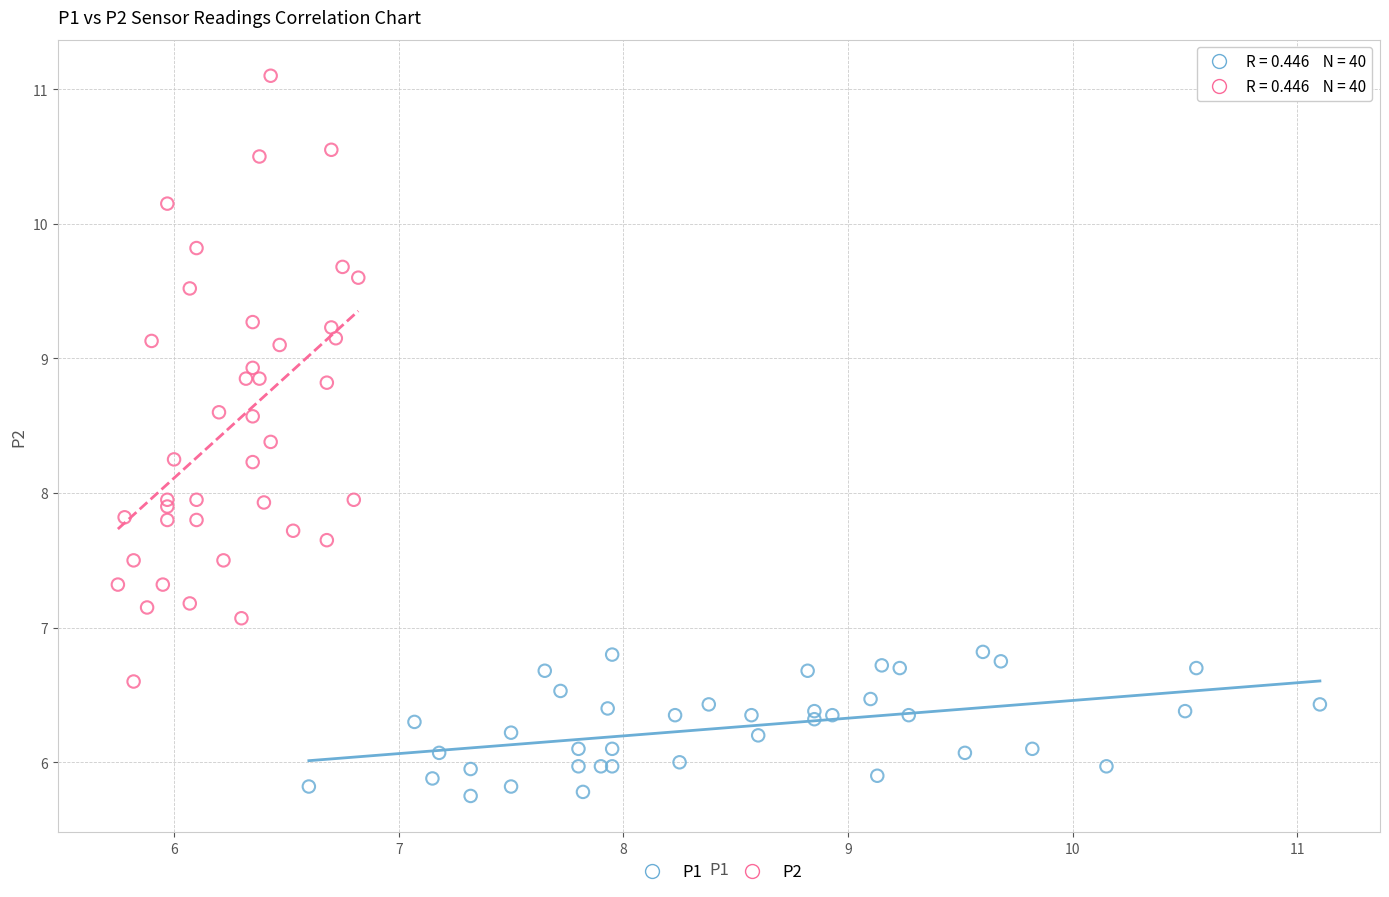

Which series contains the highest Y value?

P2